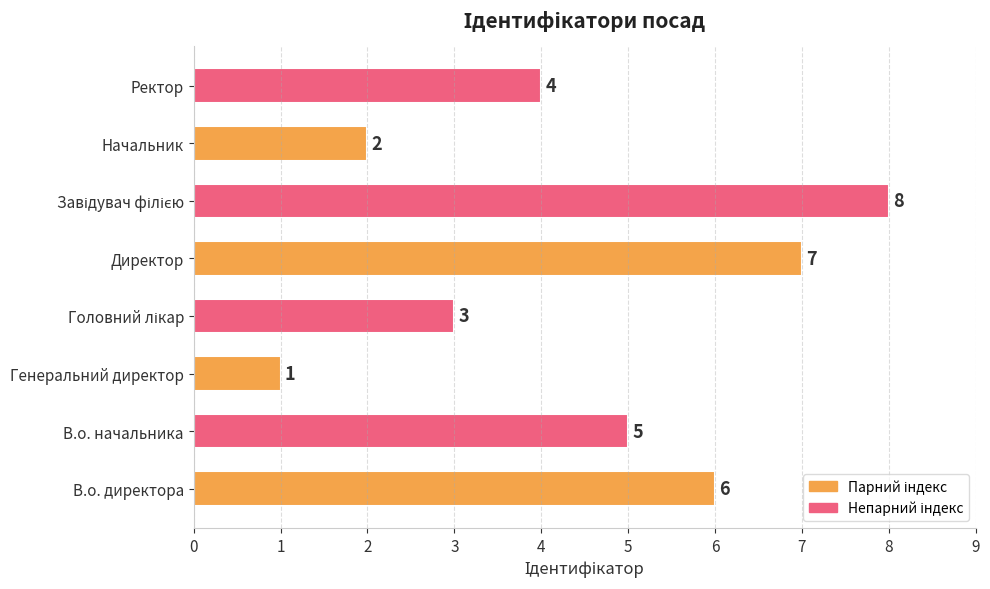

How many values are between 3 and 7?

5